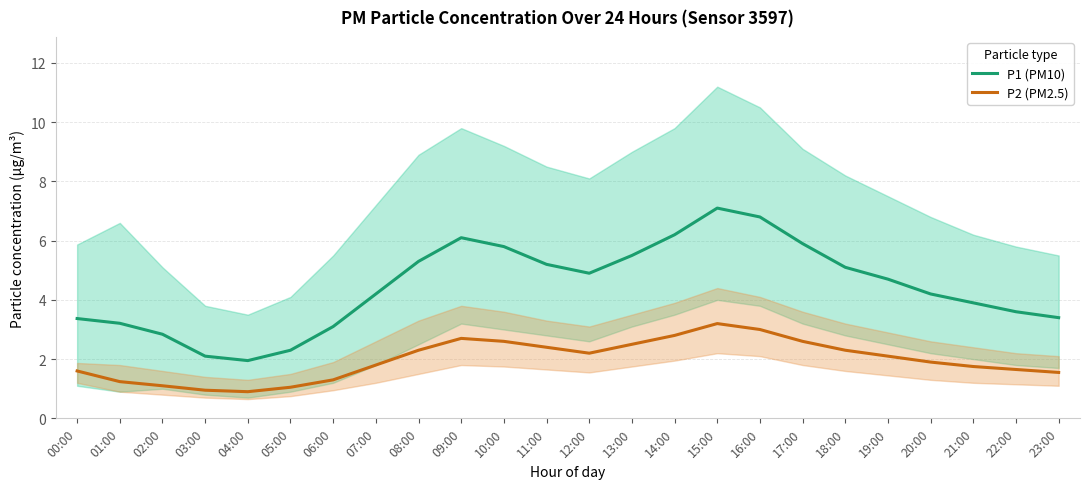

True or false: P2 (PM2.5) and P1 (PM10) cross at least once.

False